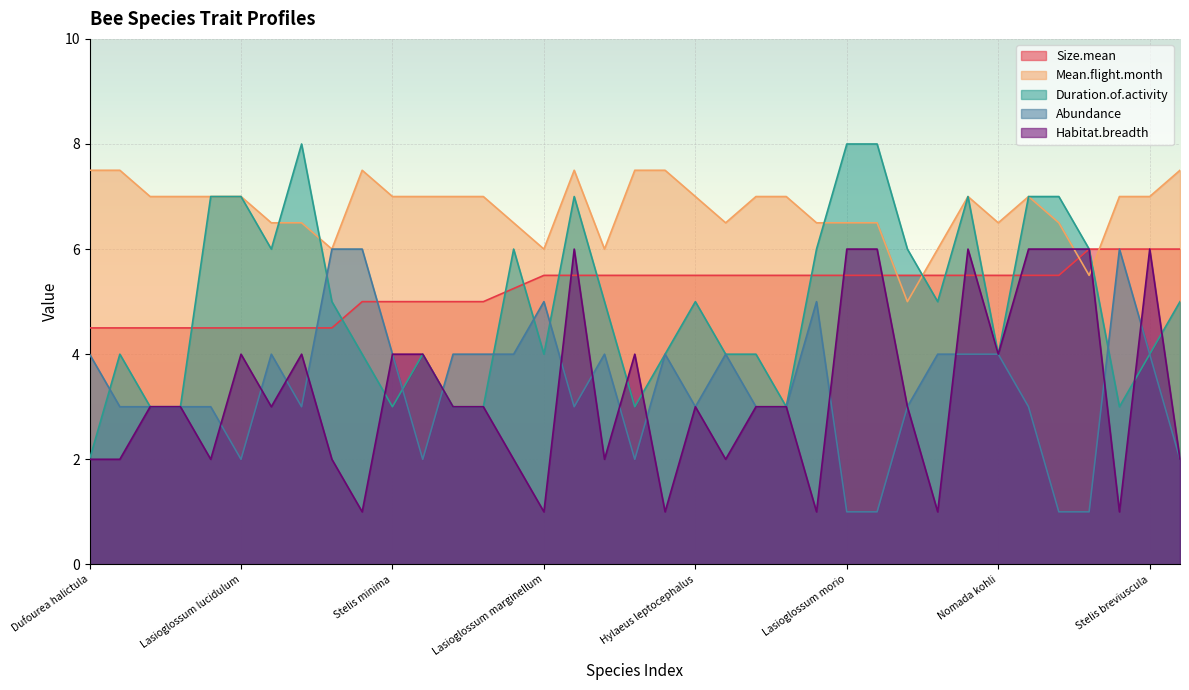

List the labels in order of Size.mean value, smallest first.

Dufourea halictula, Hylaeus clypearis, Hylaeus pictipes, Hylaeus styriacus, Lasioglossum glabriusculum, Lasioglossum lucidulum, Lasioglossum minutissimum, Lasioglossum politum, Nomada bluethgeni, Nomioides minutissimus, Stelis minima, Hylaeus brevicornis, Hylaeus gracilicornis, Hylaeus moricei, Lasioglossum aeratum, Lasioglossum marginellum, Sphecodes longulus, Halictus smaragdulus, Hylaeus gredleri, Hylaeus kahri, Hylaeus leptocephalus, Hylaeus lineolatus, Hylaeus punctatus, Hylaeus sinuatus, Lasioglossum cupromicans, Lasioglossum morio, Lasioglossum pauxillum, Lasioglossum semilucens, Lasioglossum tarsatum, Nomada distinguenda, Nomada kohli, Sphecodes geoffrellus, Sphecodes hyalinatus, Andrena minutula, Dufourea alpina, Stelis breviuscula, Stelis minuta